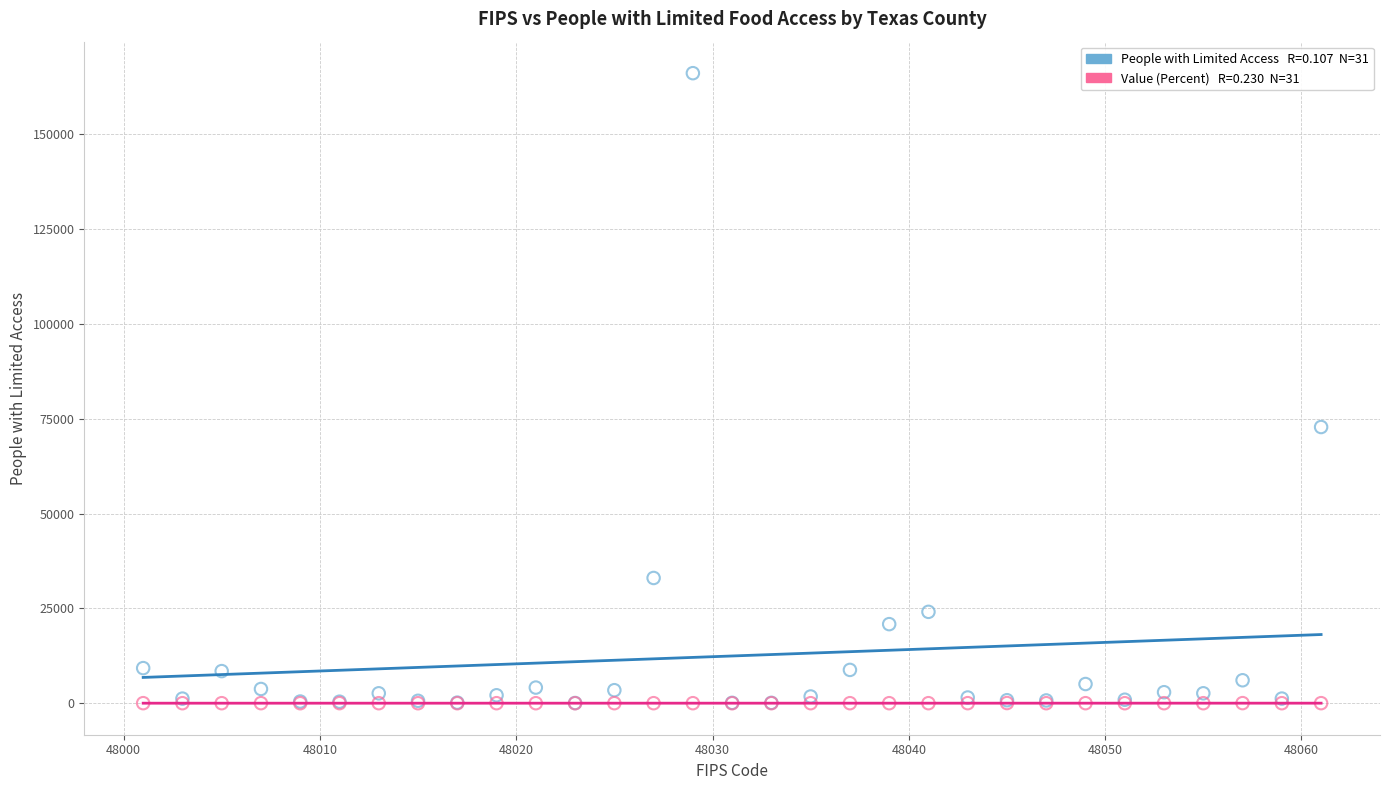

Across all series, what Y value is closest to 83062?

72825